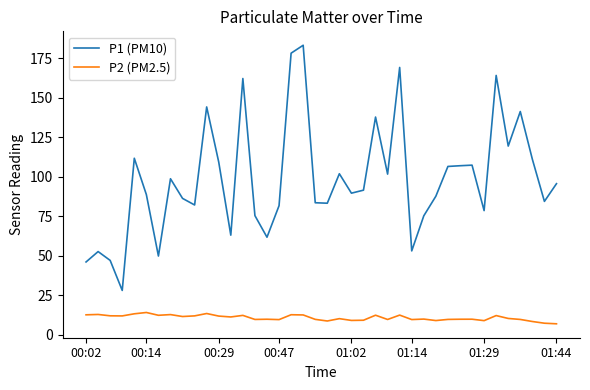

Rank the series by their maximum value, from highest to lowest.

P1 (PM10), P2 (PM2.5)